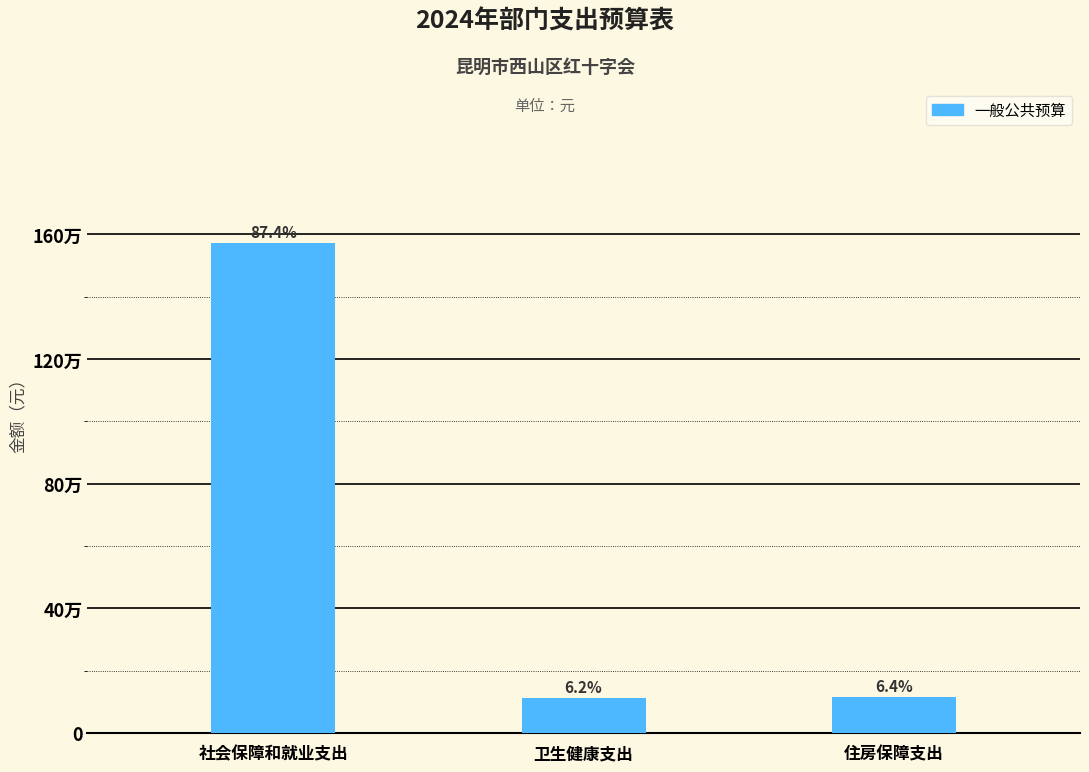

Does the chart contain any negative values?

No